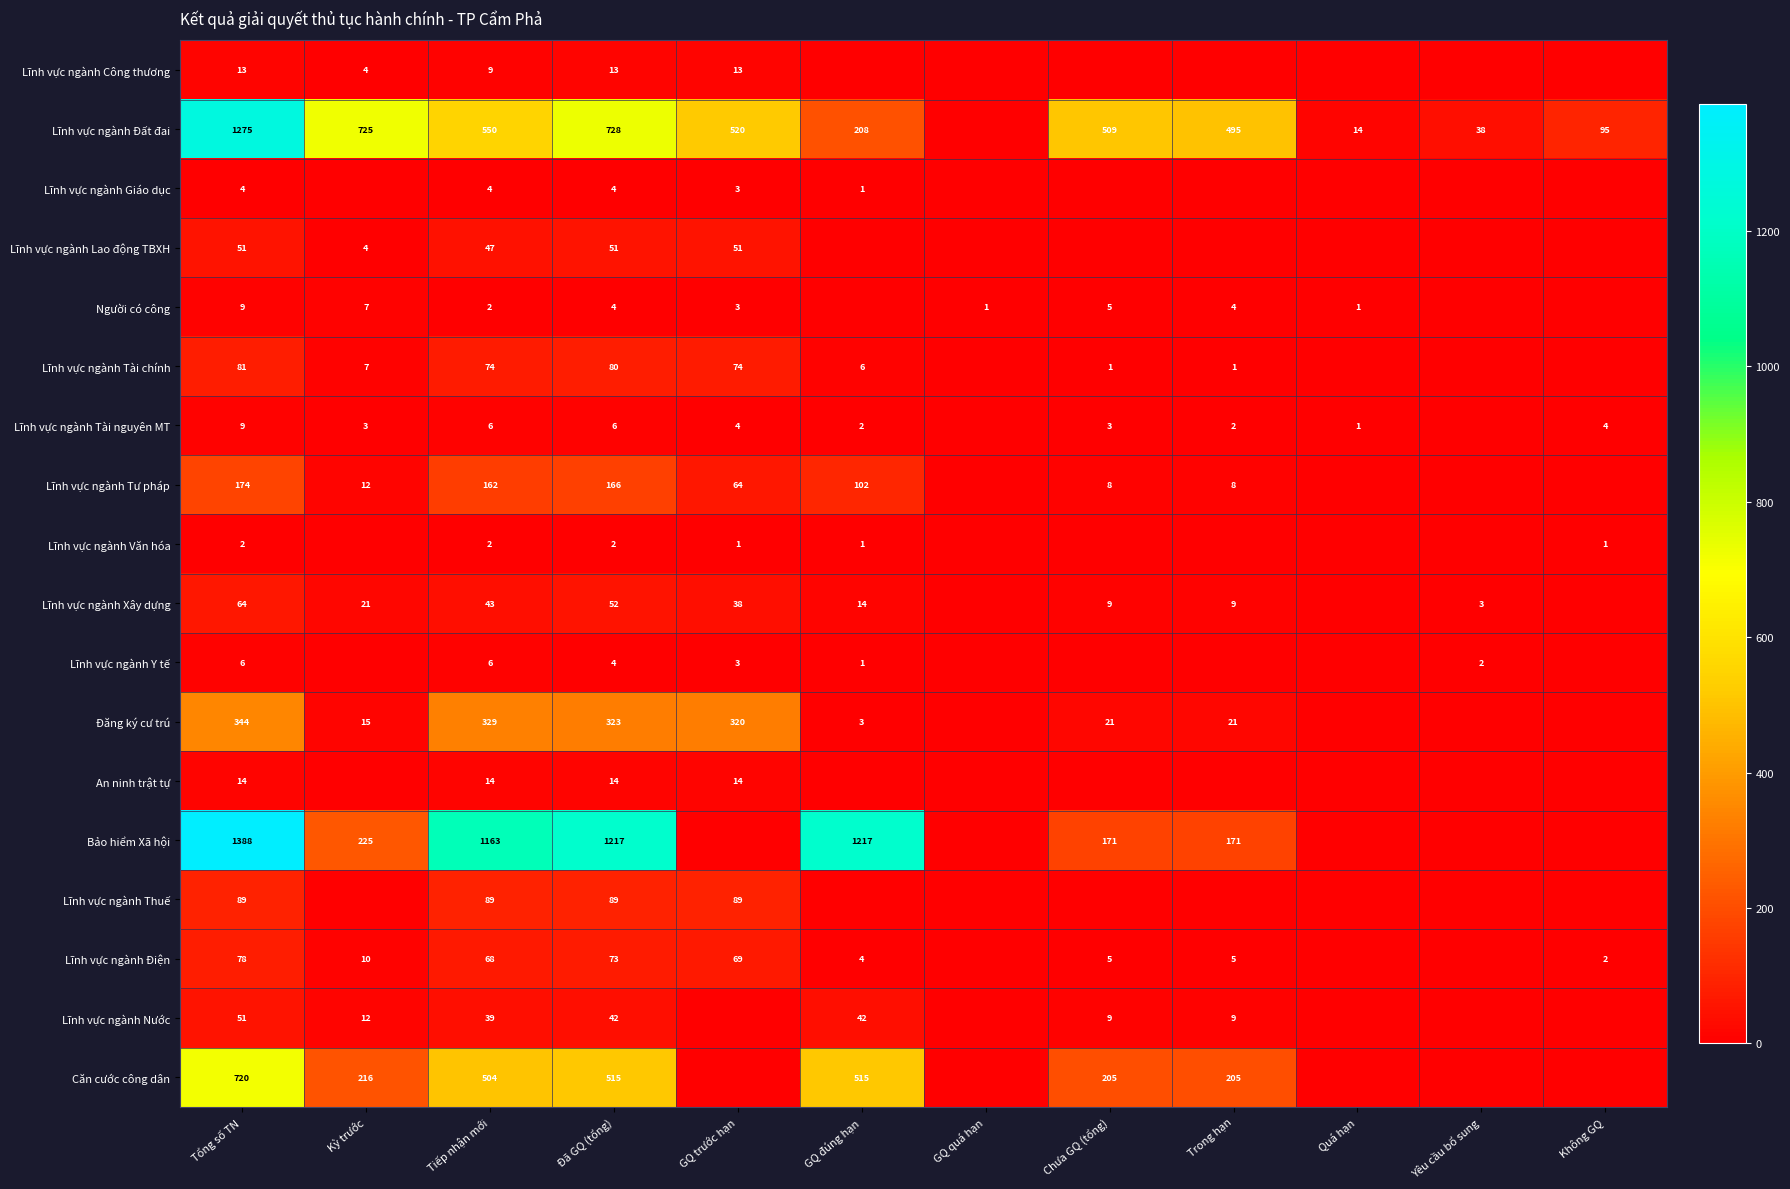

What is the spread (max minus min) of values at Đã GQ (tổng)?

1215